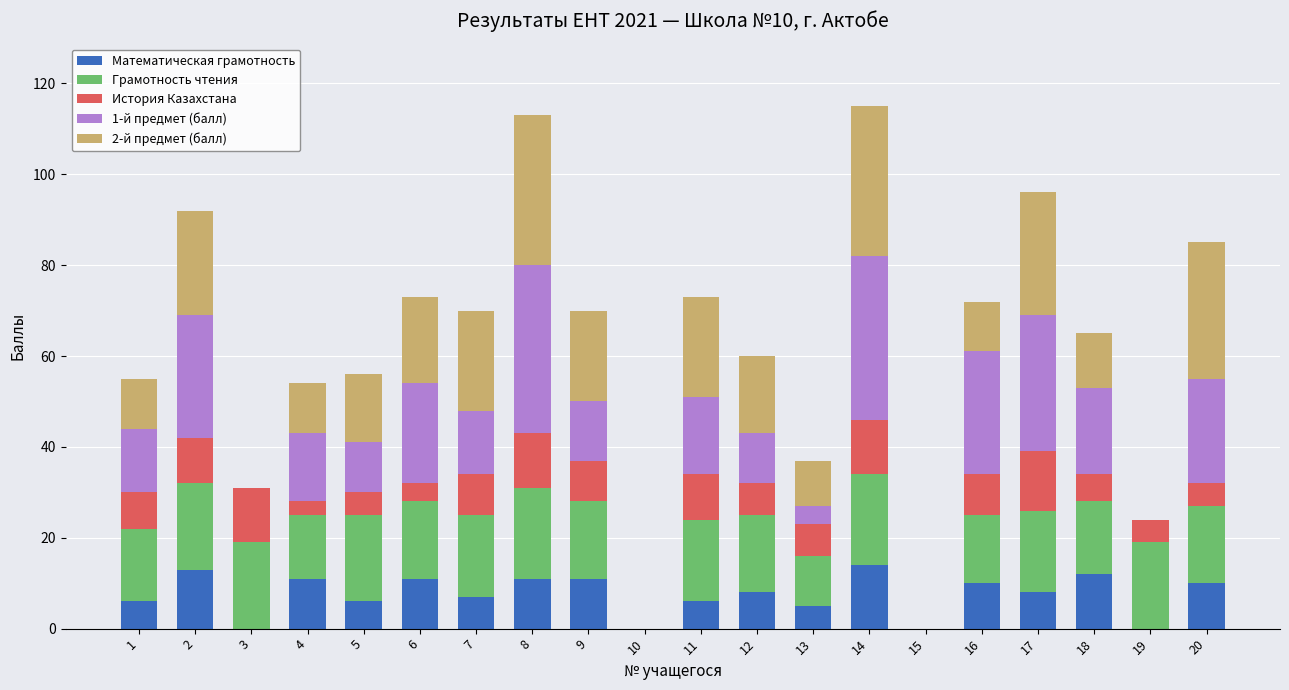

True or false: Математическая грамотность has a value of 16 at 18.

False